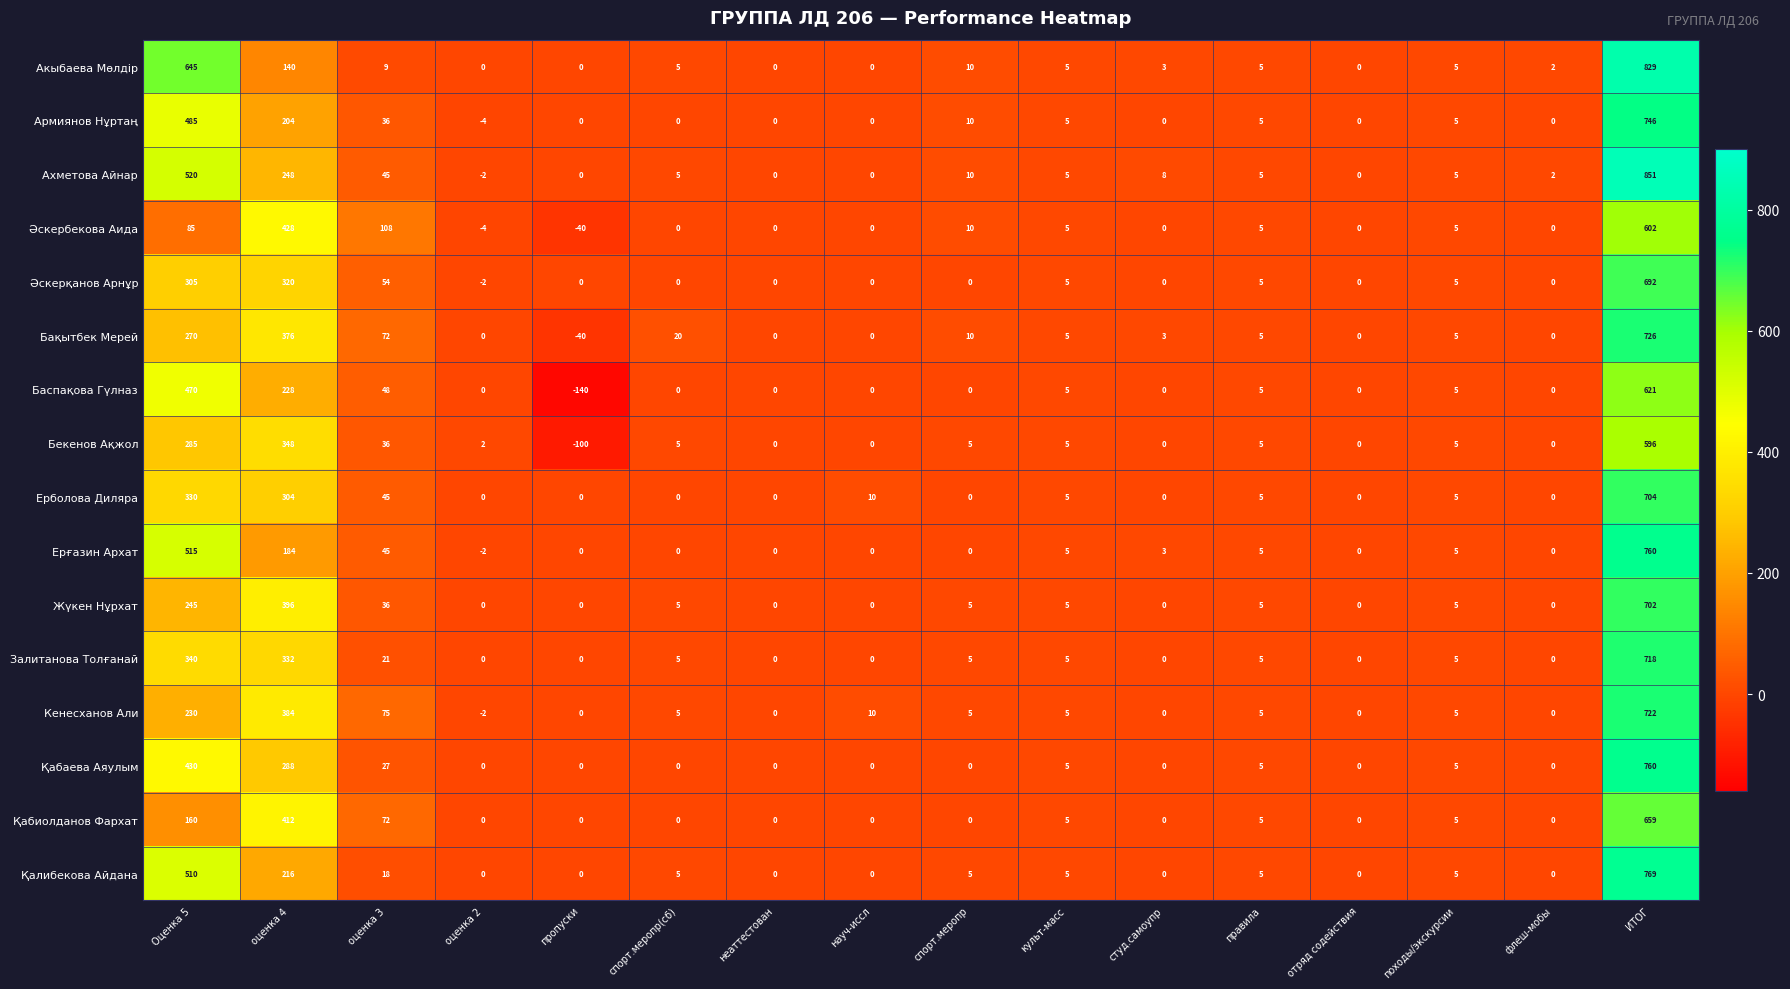

Count the number of data series in this chart.

16